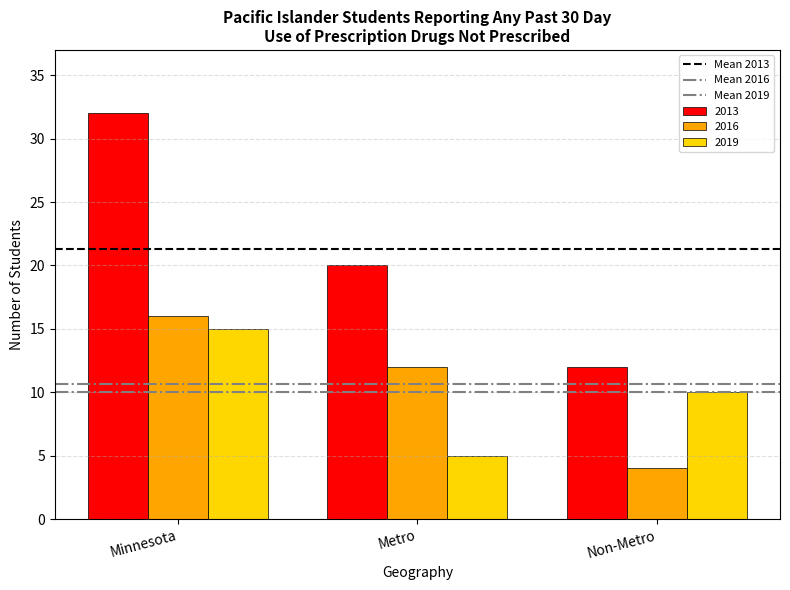

What position from the right is Metro?

2